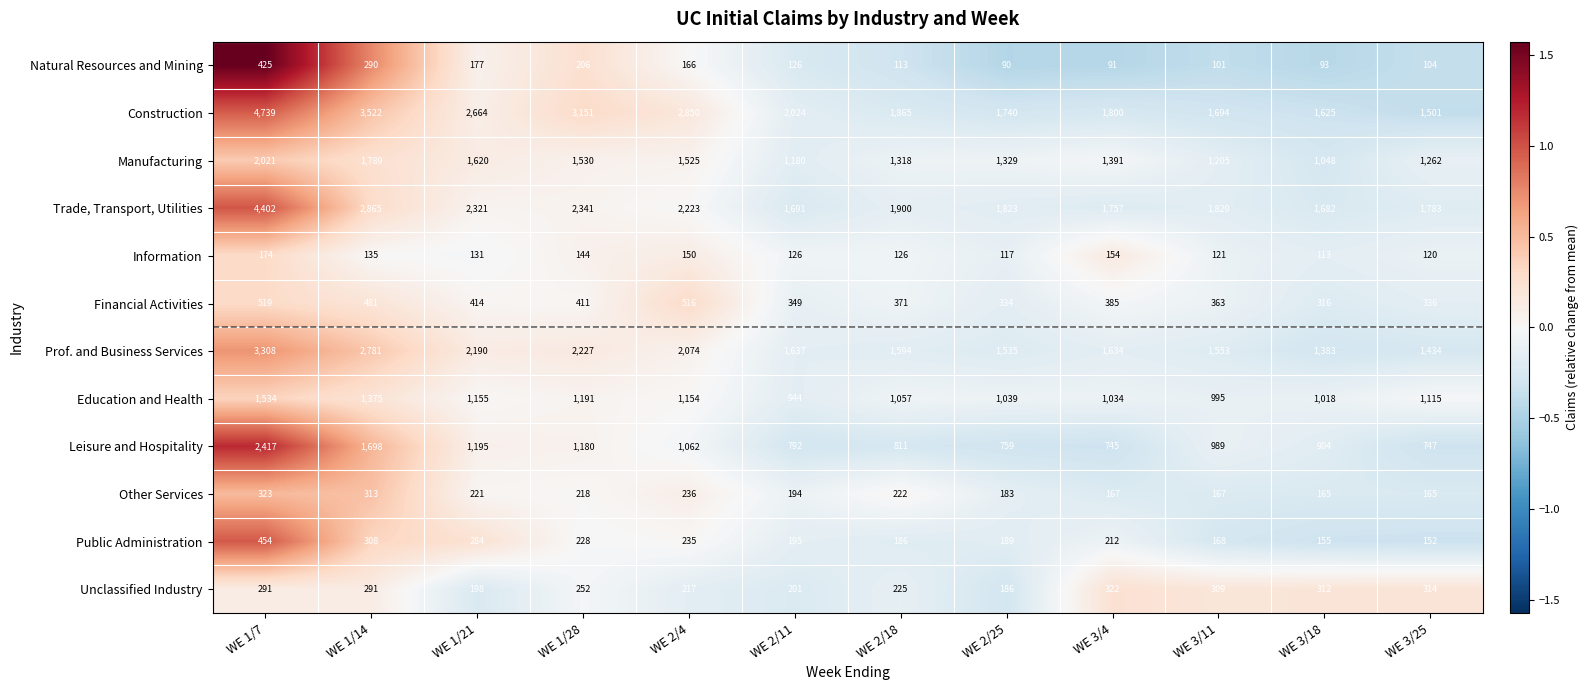

Which label corresponds to the smallest value in the chart?

WE 2/25